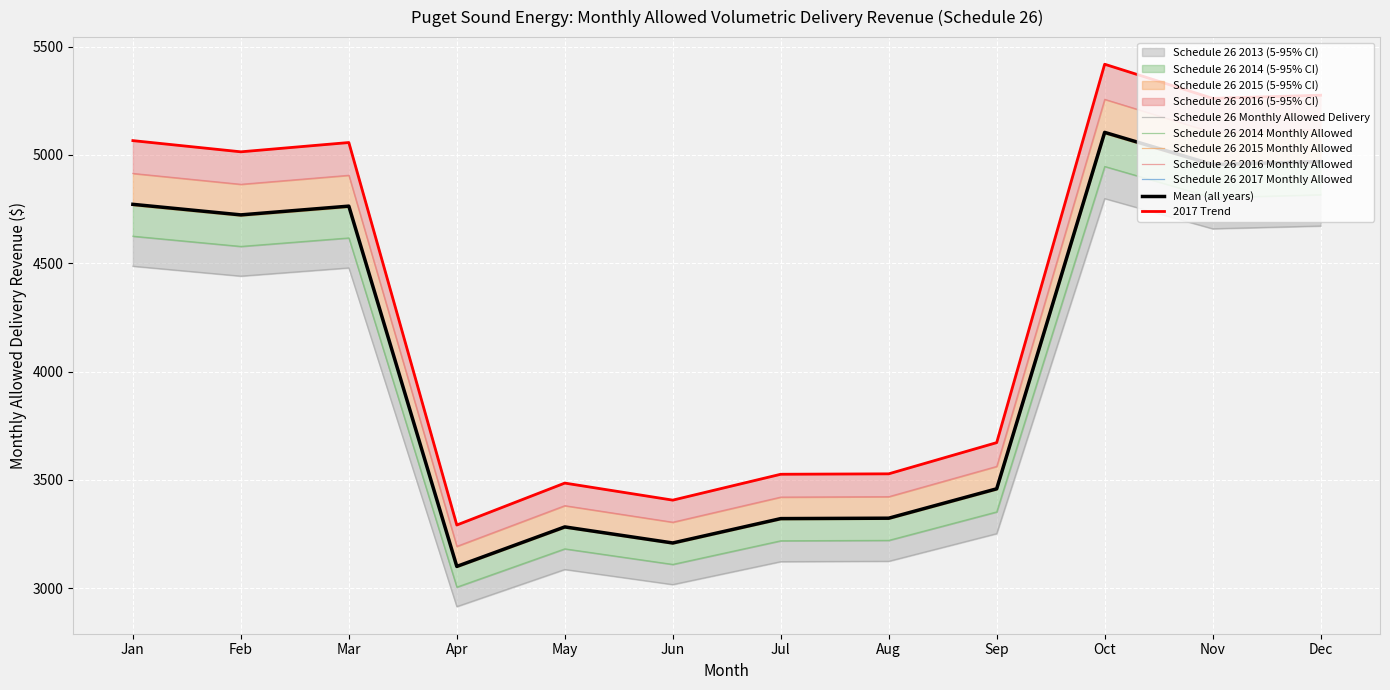

The value of Schedule 26 2014 Monthly Allowed at Aug is 5658.6. True or false?

False